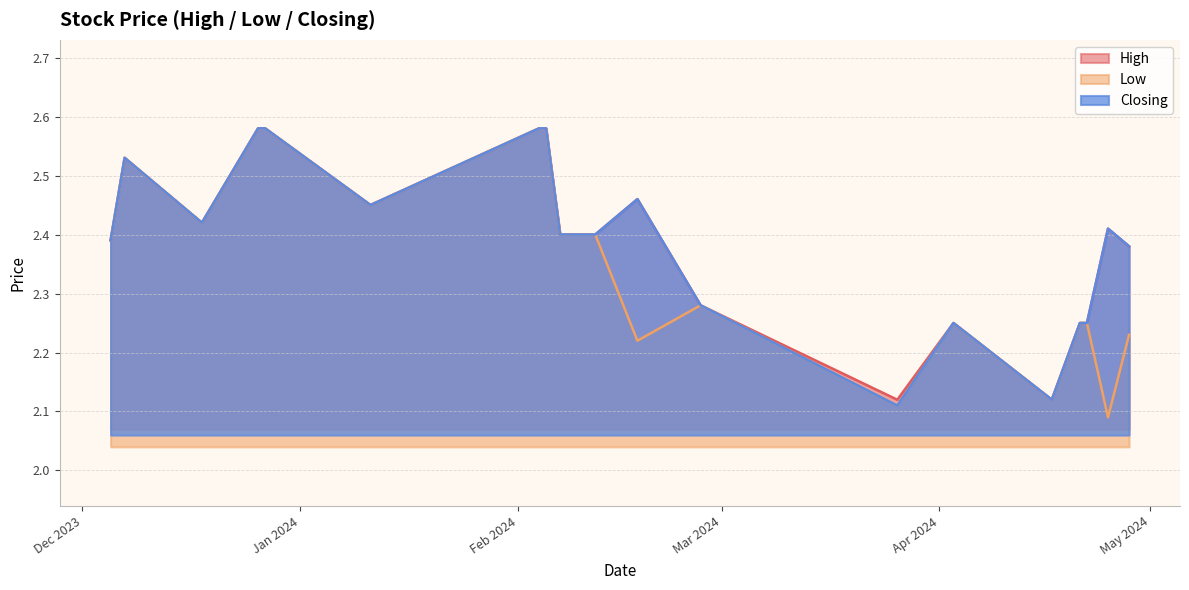

At which category is the sum across all series the highest?

05/02/2024